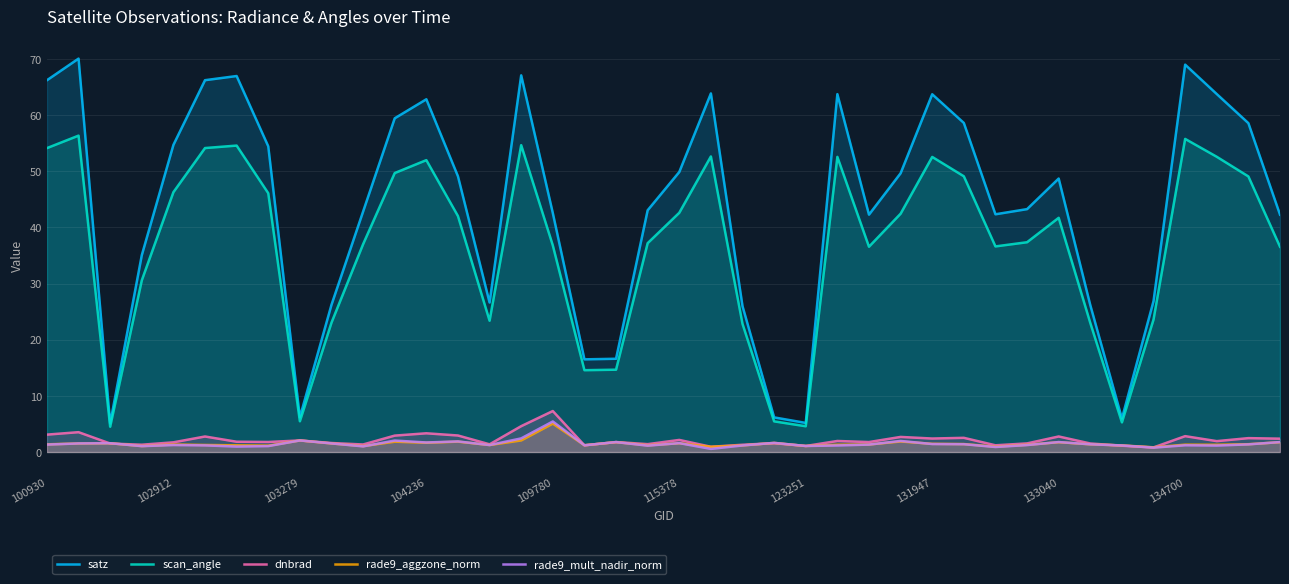

Count the number of data series in this chart.

5